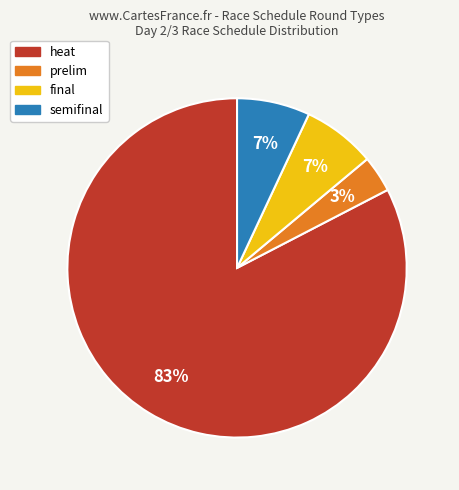

Count the number of slices in the pie.

4